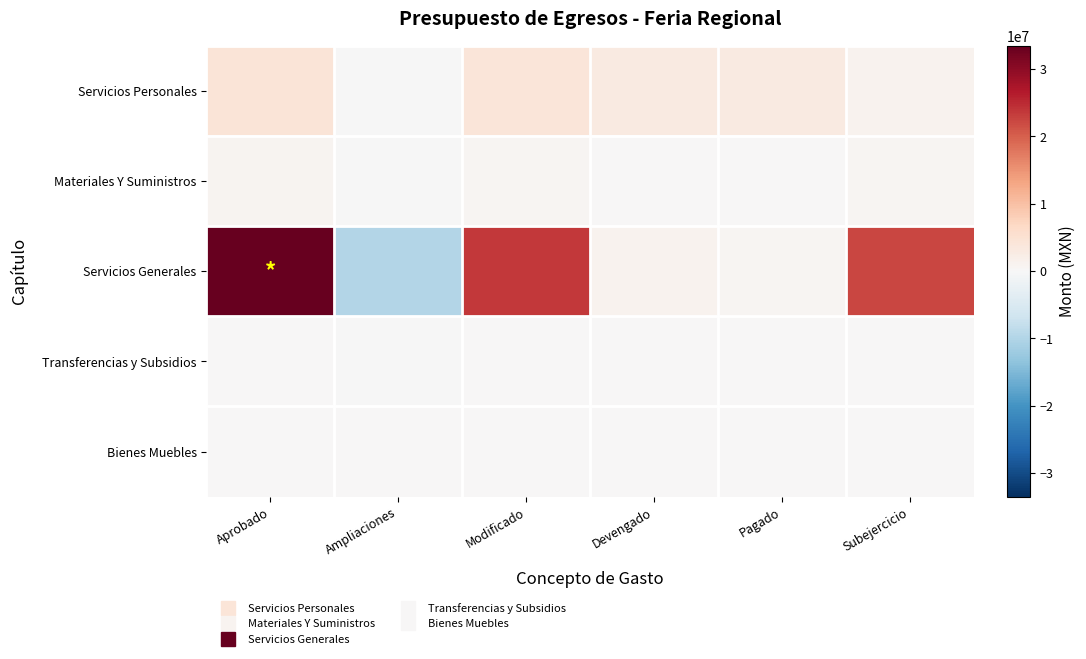

Count the number of data series in this chart.

5